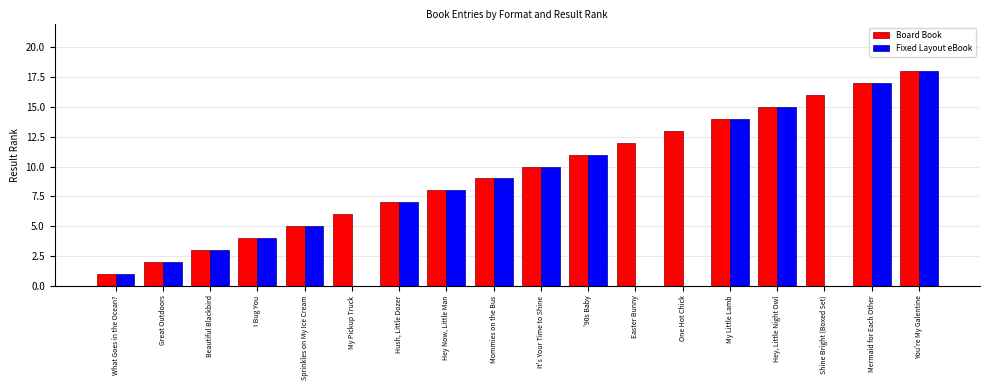

Reading left to right, what are all the values shown in this chart?

Board Book: 1	2	3	4	5	6	7	8	9	10	11	12	13	14	15	16	17	18
Fixed Layout eBook: 1	2	3	4	5	0	7	8	9	10	11	0	0	14	15	0	17	18